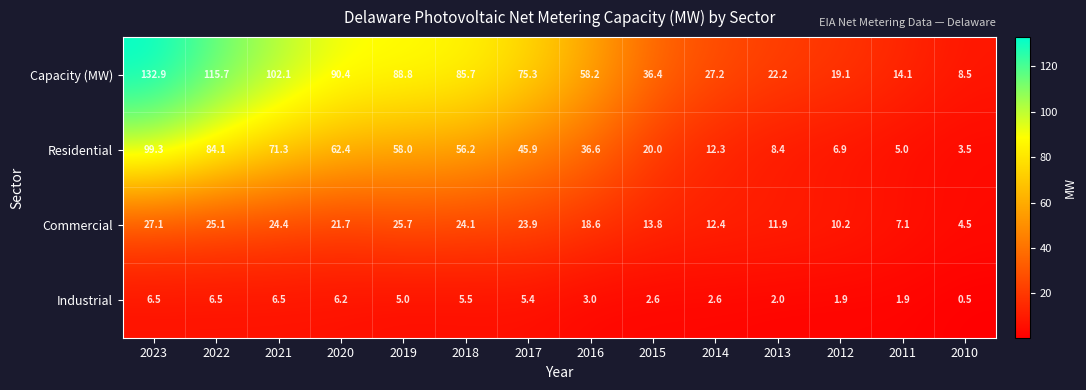

What is the average value of the Capacity (MW) series?

62.6